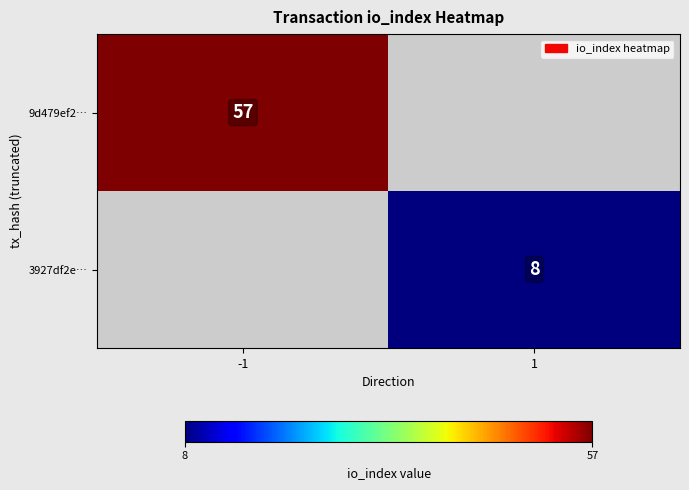

Is it true that 3927df2e… equals 3 at 1?

False